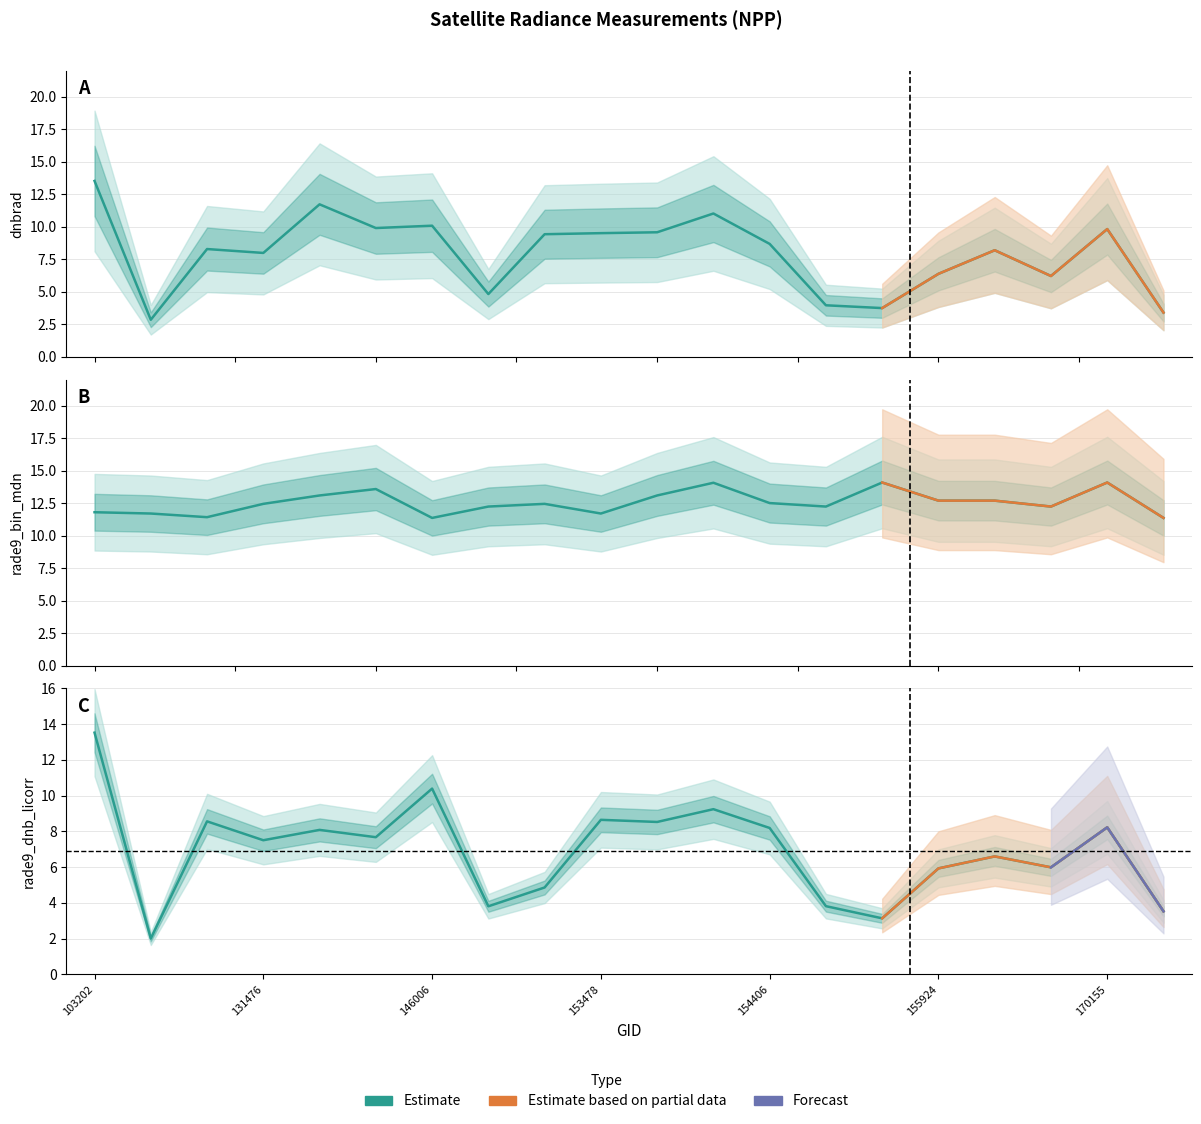

Between which two adjacent categories do rade9_dnb_licorr and dnbrad first intersect?

107030 and 108790